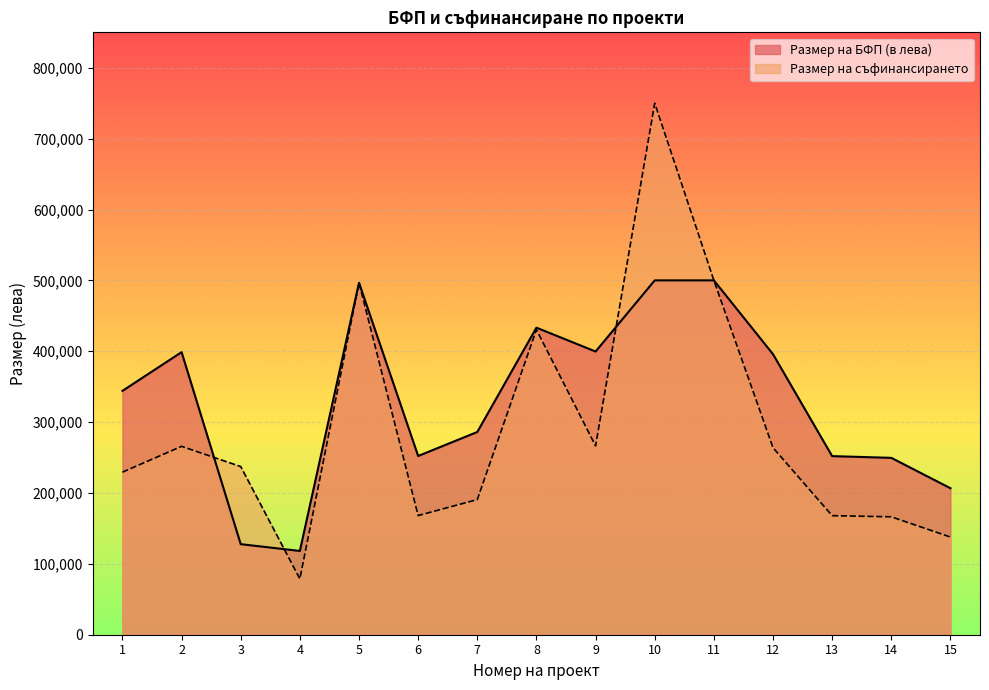

What is the sum of the Размер на БФП (в лева) values at 11 and 3?

627769.2